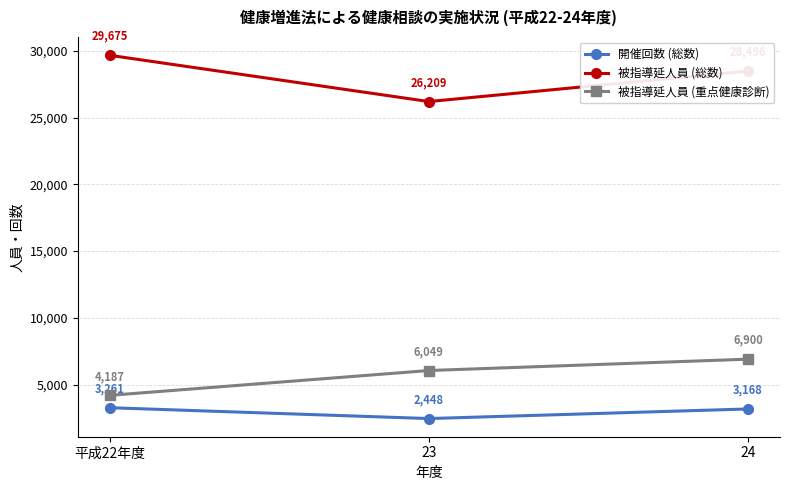

What is the value of the 被指導延人員 (重点健康診断) point at the 3rd from the left?

6900